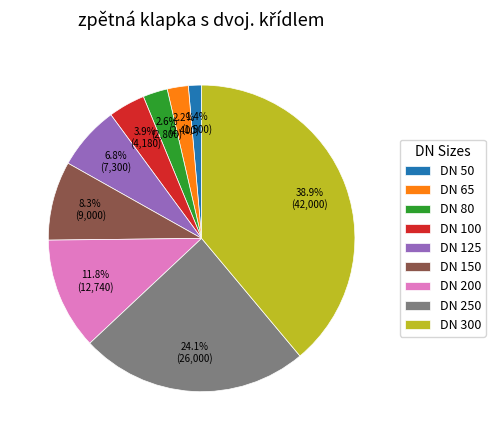

To the nearest percent, what is the difference between the DN 300 and DN 100 slice percentages?

35%